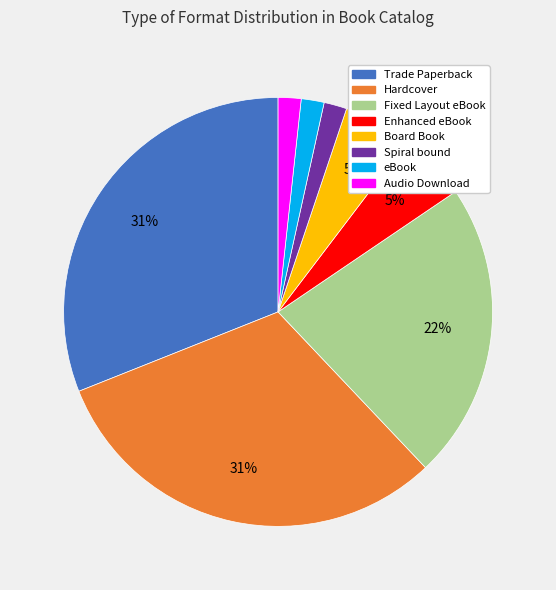

Does any single category account for the majority?

No